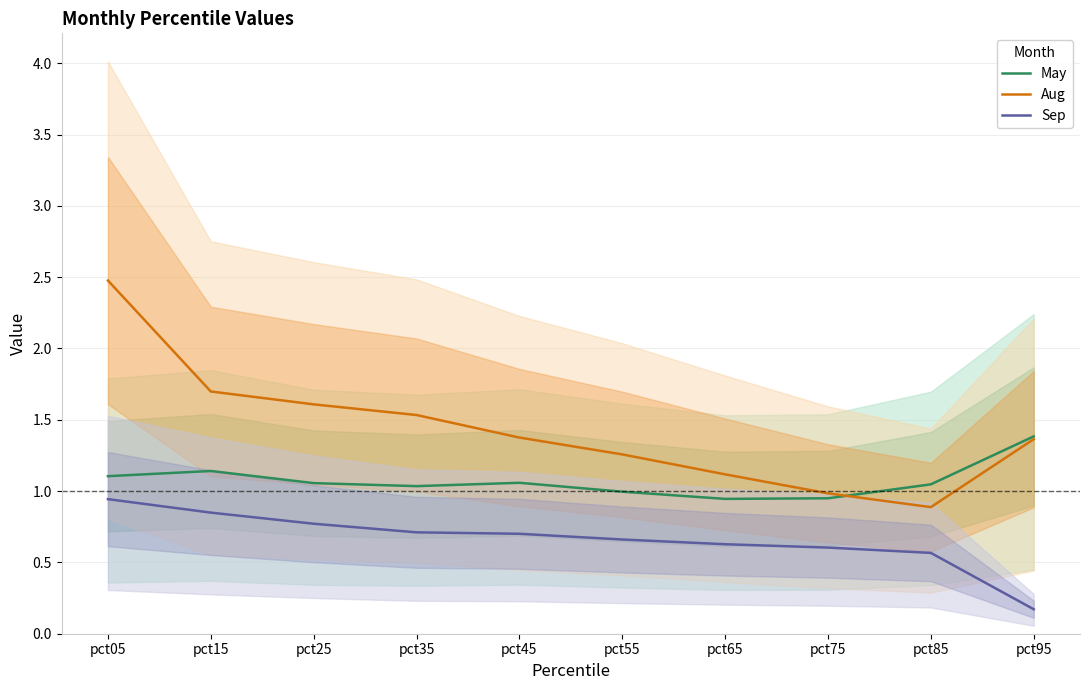

What is the greatest value displayed?

2.5